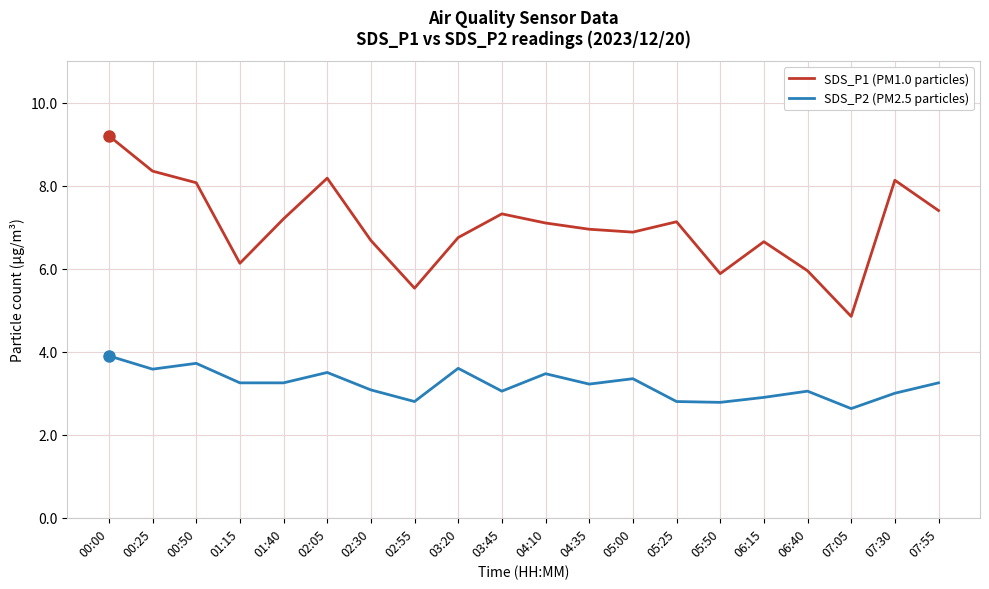

What is the difference between the highest and lowest values at 01:15?

2.9